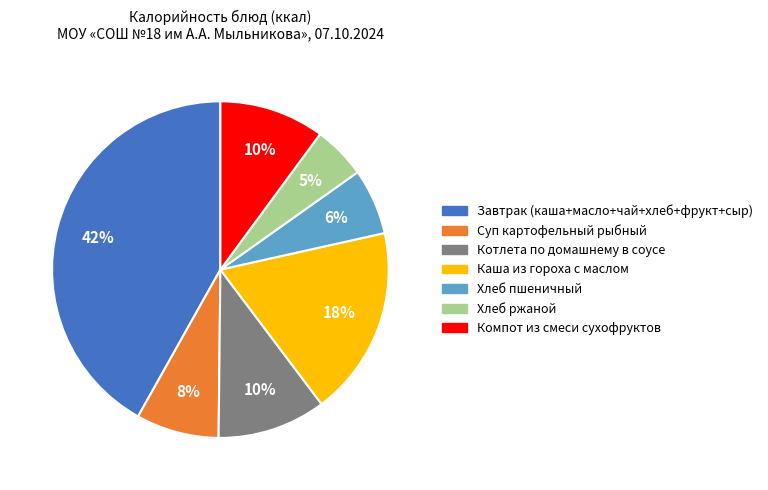

Is there any slice that represents more than half of the pie?

No